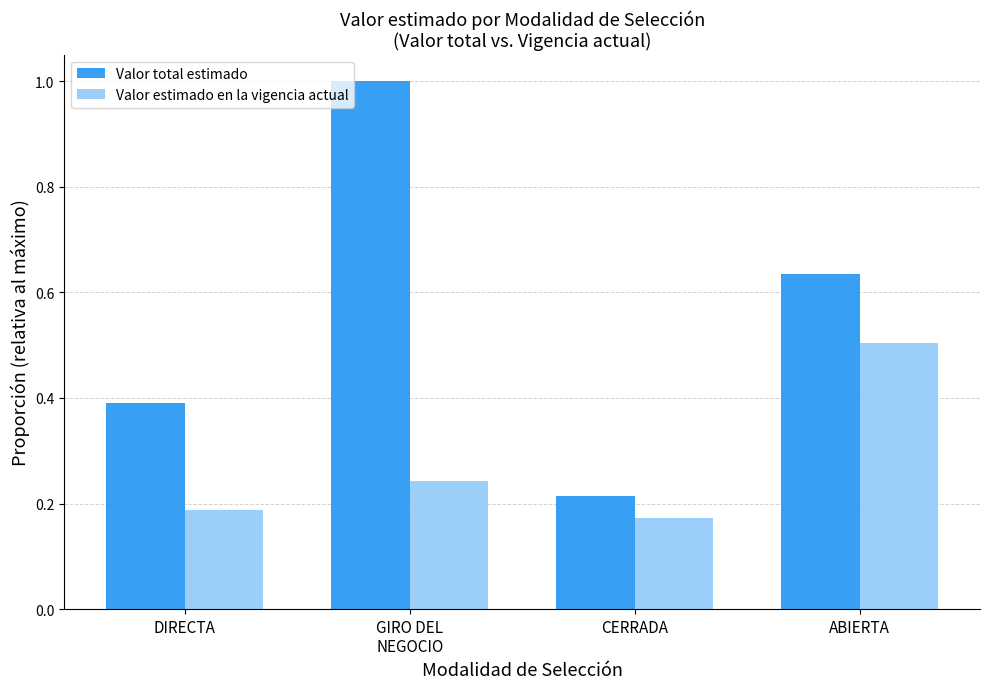

What is the greatest value displayed?

1.0